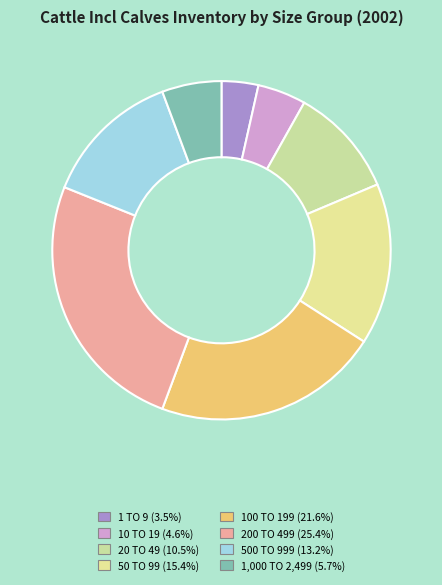

Which category has the smallest portion of the pie?

1 TO 9